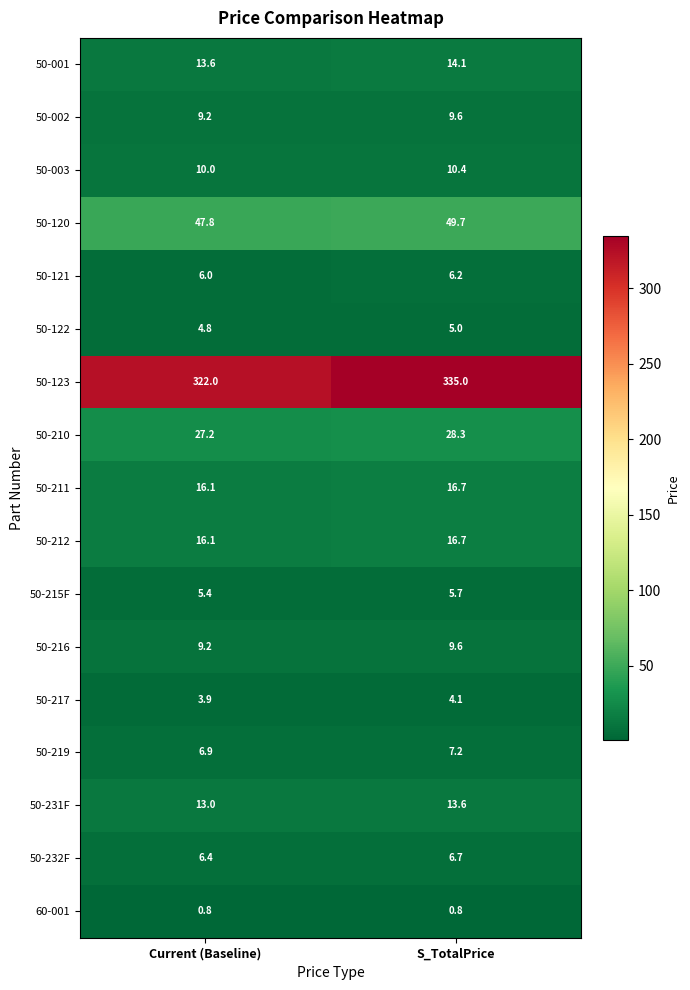

What is the difference between the highest and lowest values at S_TotalPrice?

334.2